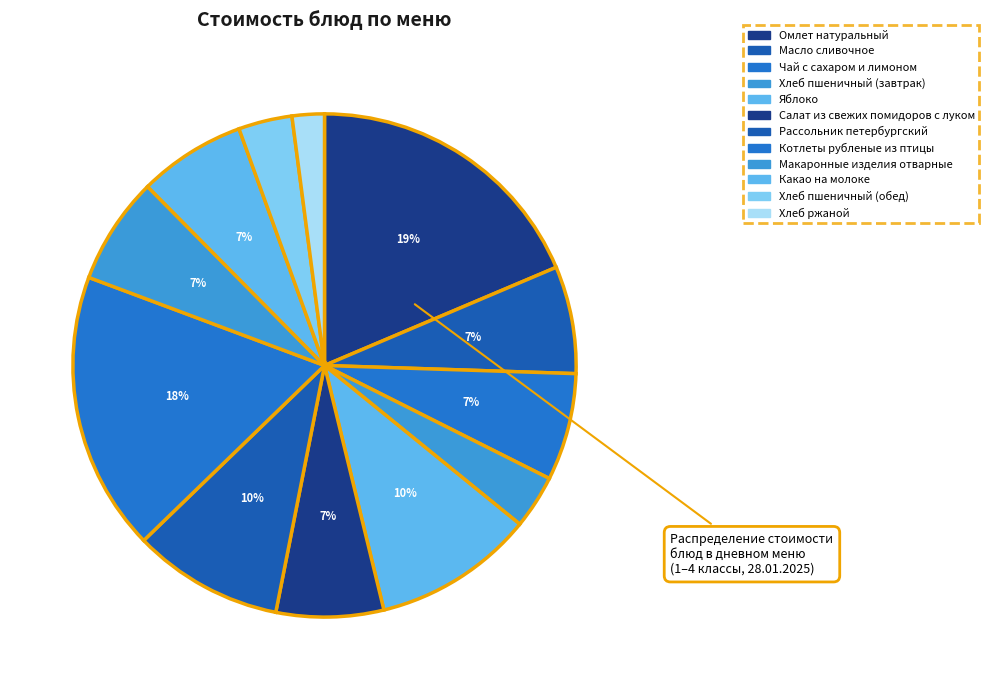

To the nearest percent, what is the combined percentage of Чай с сахаром и лимоном and Котлеты рубленые из птицы?

25%